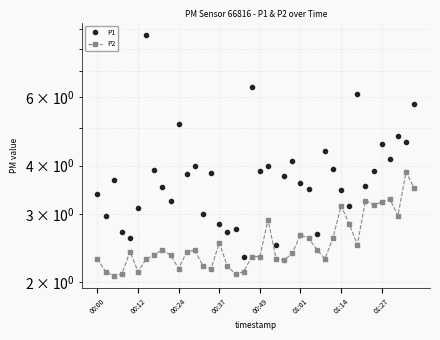

At which label does P1 first exceed 3?

00:00